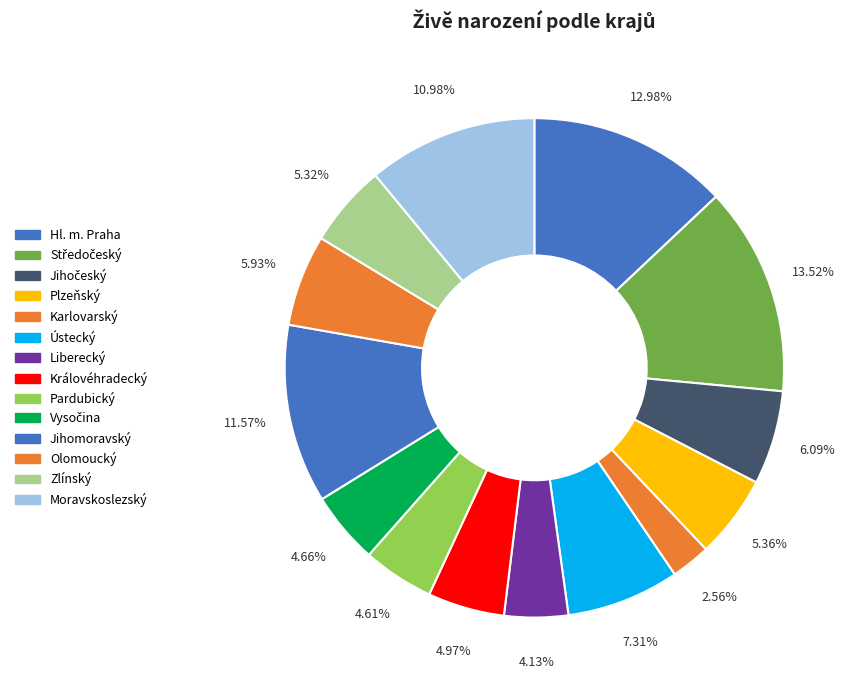

What is the smallest slice in the pie chart?

Karlovarský